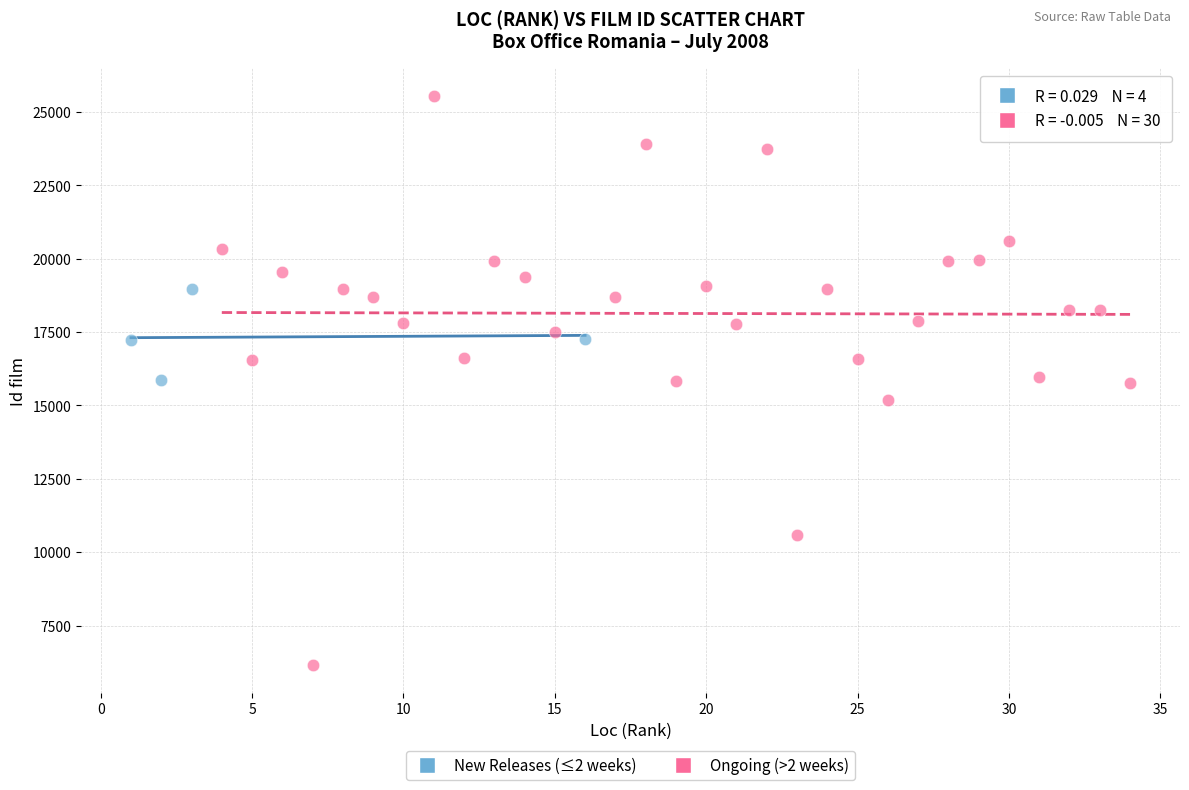

Which series has the largest Y range (max minus min)?

Ongoing (>2 weeks)